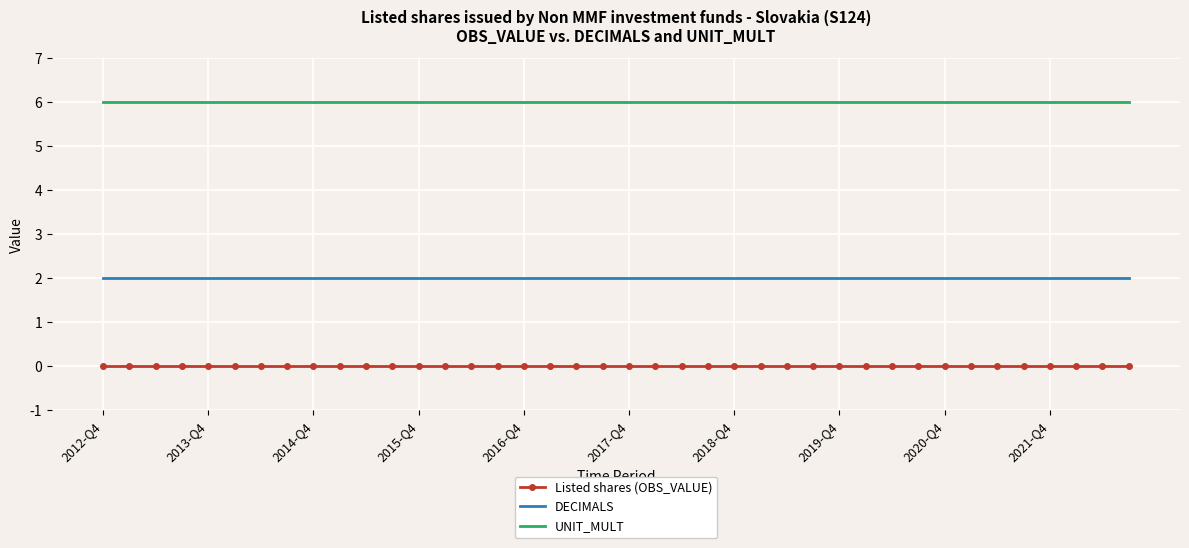

True or false: Listed shares (OBS_VALUE) and UNIT_MULT cross at least once.

False